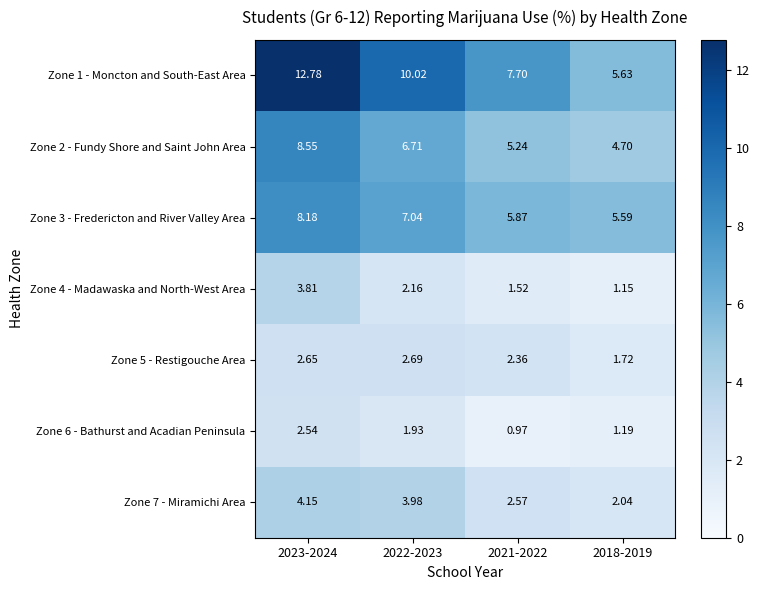

Is the value of Zone 3 - Fredericton and River Valley Area at 2018-2019 greater than the value of Zone 4 - Madawaska and North-West Area at 2022-2023?

Yes